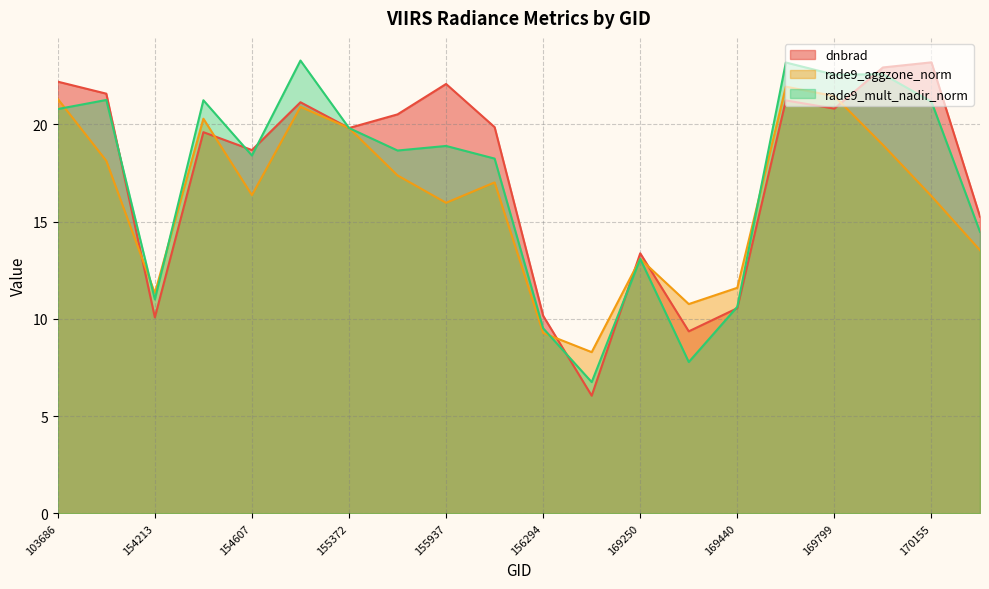

Reading right to left, extract all data points from this chart.

dnbrad: 170168=15.3	170155=23.2	169981=22.9	169799=20.8	169621=21.2	169440=10.6	169262=9.4	169250=13.4	156479=6.0	156294=10.2	156115=19.9	155937=22.1	155557=20.5	155372=19.8	155191=21.1	154607=18.7	154406=19.6	154213=10.1	148741=21.6	103686=22.2
rade9_aggzone_norm: 170168=13.5	170155=16.3	169981=18.9	169799=21.5	169621=21.9	169440=11.6	169262=10.8	169250=13.1	156479=8.3	156294=9.3	156115=17.0	155937=16.0	155557=17.4	155372=19.8	155191=20.9	154607=16.4	154406=20.3	154213=11.3	148741=18.1	103686=21.3
rade9_mult_nadir_norm: 170168=14.5	170155=21.2	169981=22.6	169799=22.6	169621=23.2	169440=10.6	169262=7.8	169250=13.1	156479=6.7	156294=9.5	156115=18.2	155937=18.9	155557=18.7	155372=19.8	155191=23.3	154607=18.4	154406=21.2	154213=11.0	148741=21.3	103686=20.8